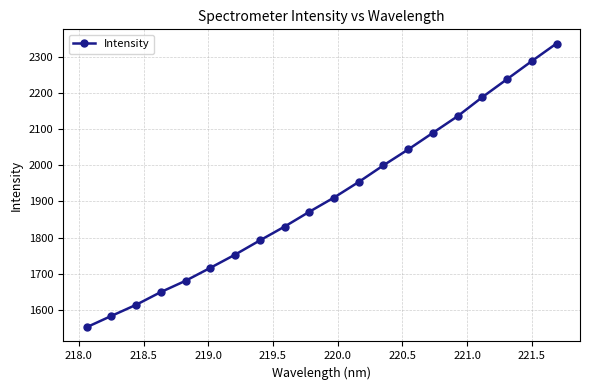

What is the smallest value displayed?

1551.9